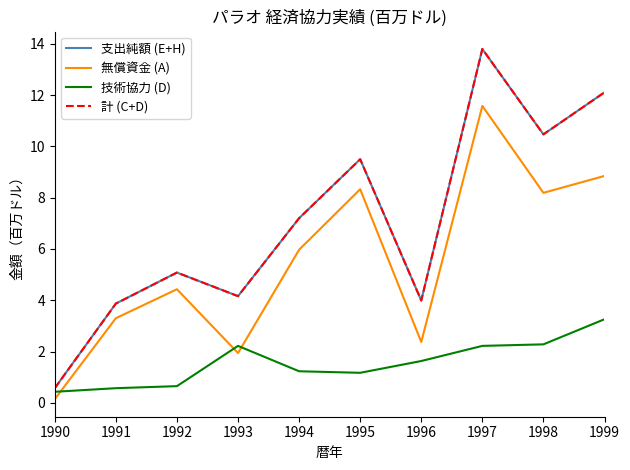

What is the maximum value for 無償資金 (A)?

11.6